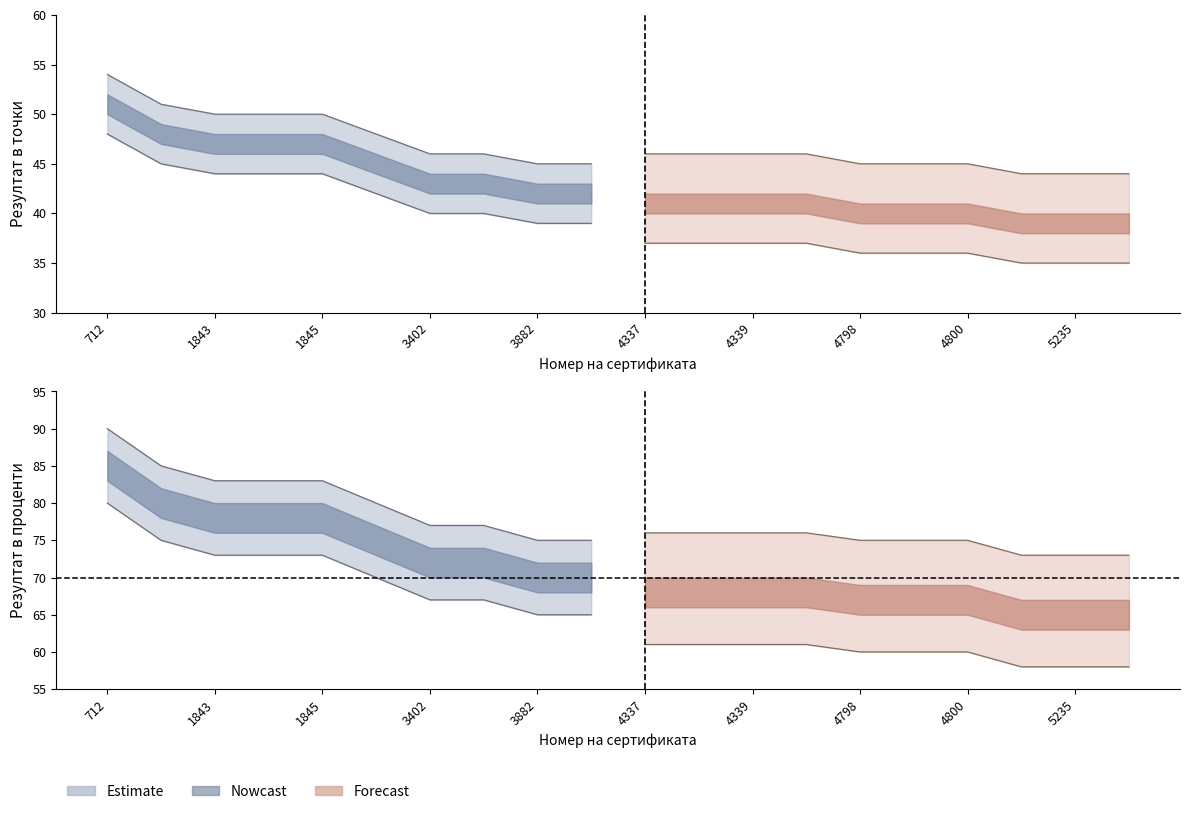

At 1844, list the series in order from largest to smallest.

Резултат в проценти, Резултат в точки